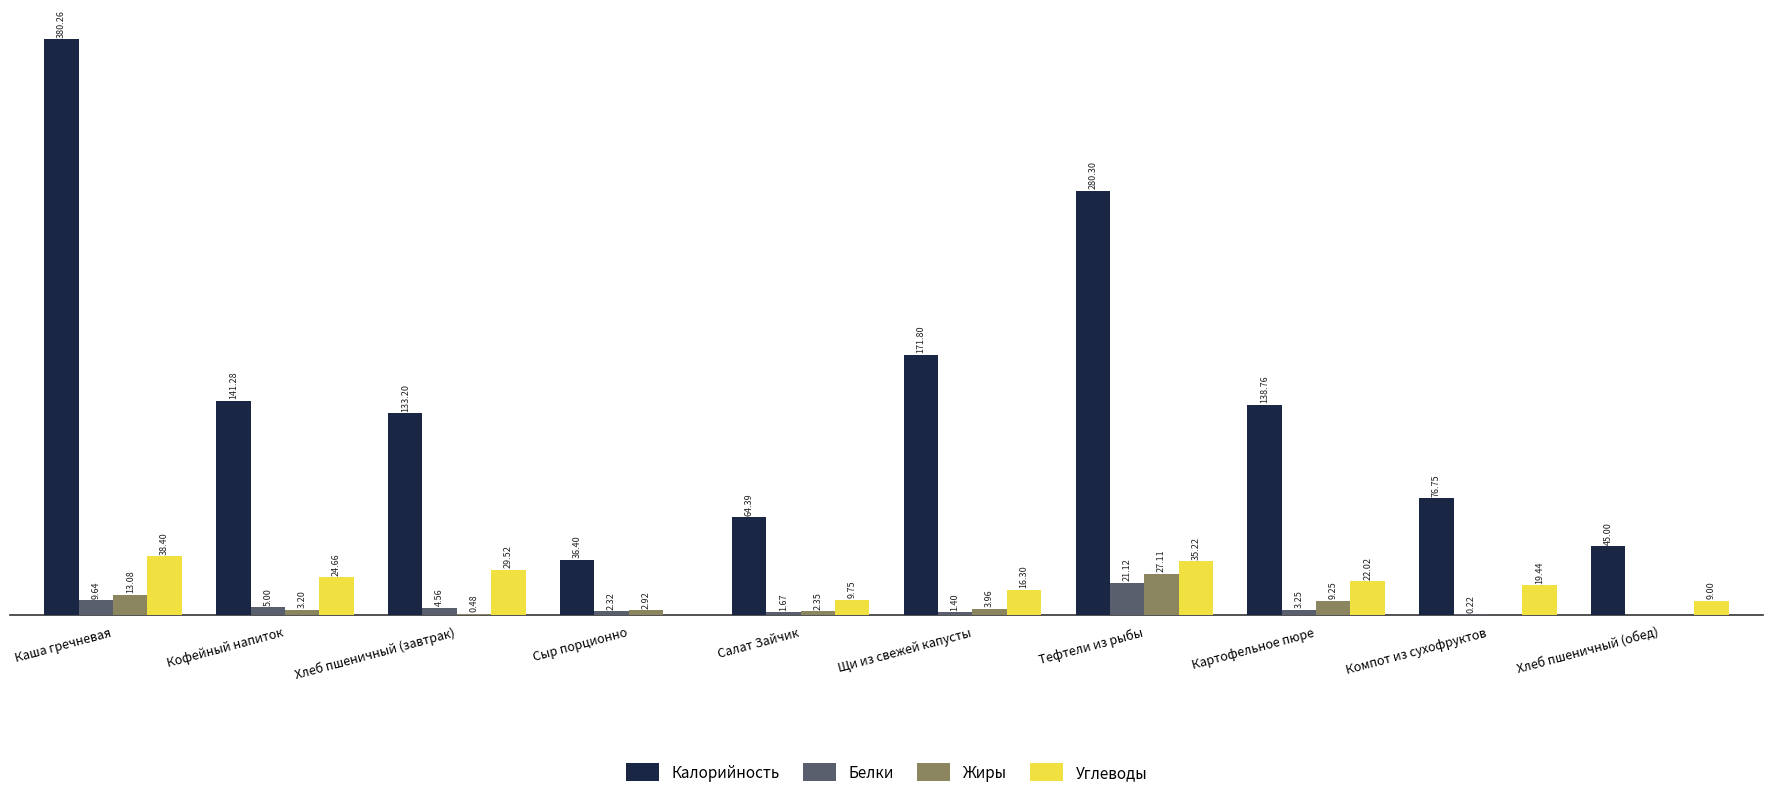

Where does the Углеводы series first go above 22?

Каша гречневая